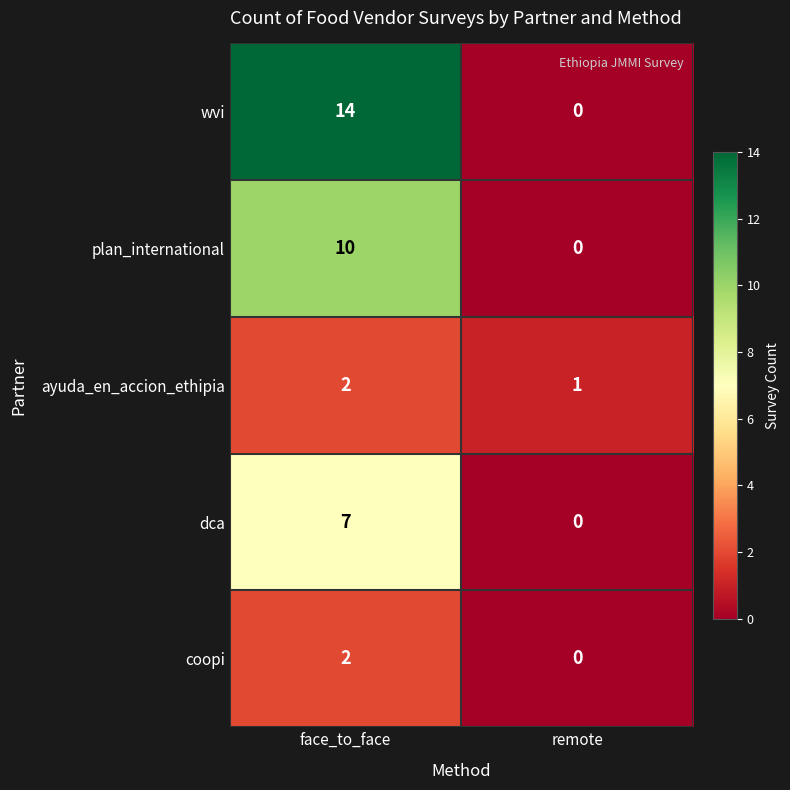

What is the difference between the dca values at remote and face_to_face?

7